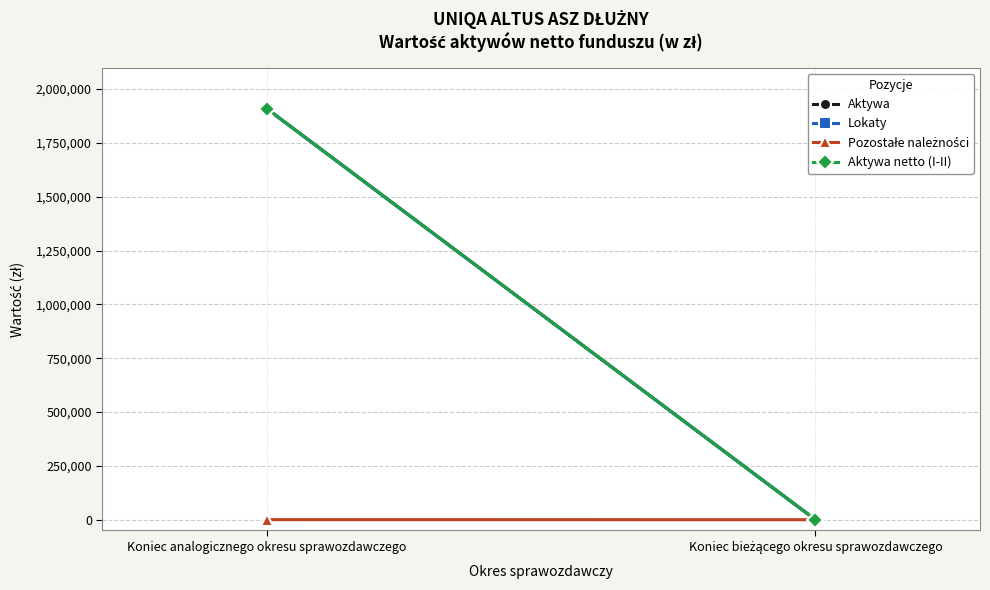

What position from the left is Koniec bieżącego okresu sprawozdawczego?

2